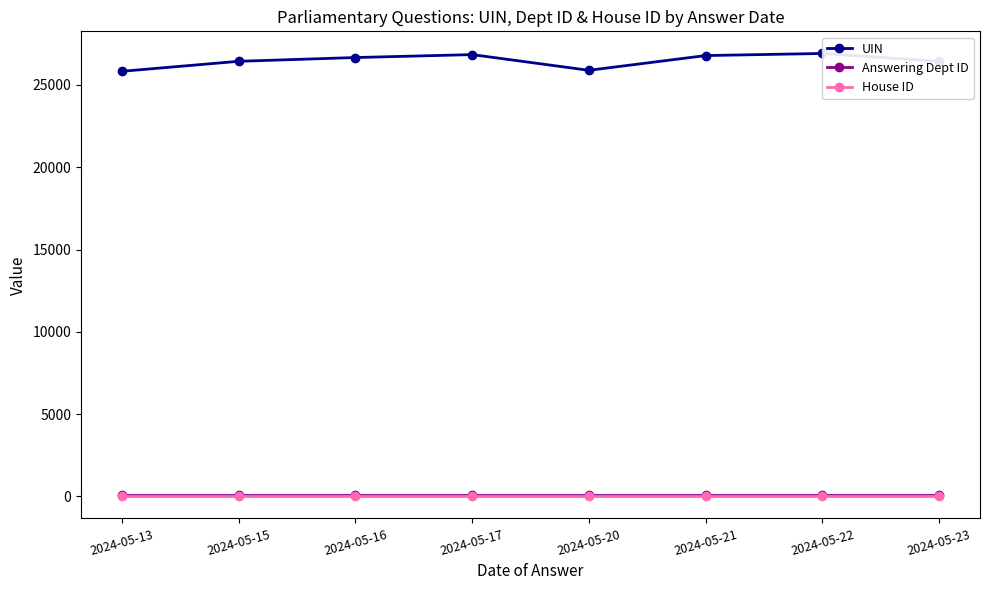

What is the sum of all Answering Dept ID values?

704